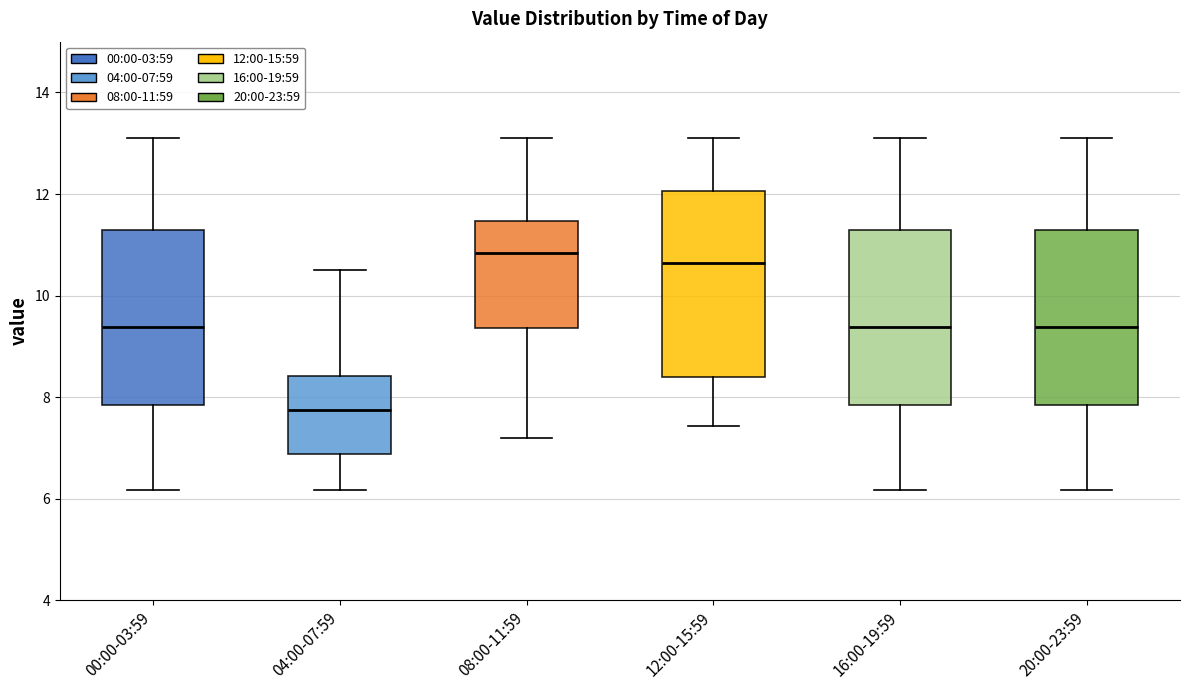

Reading left to right, transcribe this box plot: for each box, give where its median line is, the range the box spans, and where its two whiskers end, as read against the y-axis. The values are not printed on the chart, so give them approximately, as read against the axis.

00:00-03:59: median 9.4, box 7.8 to 11.4, whiskers 6.2 to 13.2
04:00-07:59: median 7.8, box 6.8 to 8.4, whiskers 6.2 to 10.6
08:00-11:59: median 10.8, box 9.4 to 11.4, whiskers 7.2 to 13.2
12:00-15:59: median 10.6, box 8.4 to 12.0, whiskers 7.4 to 13.2
16:00-19:59: median 9.4, box 7.8 to 11.4, whiskers 6.2 to 13.2
20:00-23:59: median 9.4, box 7.8 to 11.4, whiskers 6.2 to 13.2